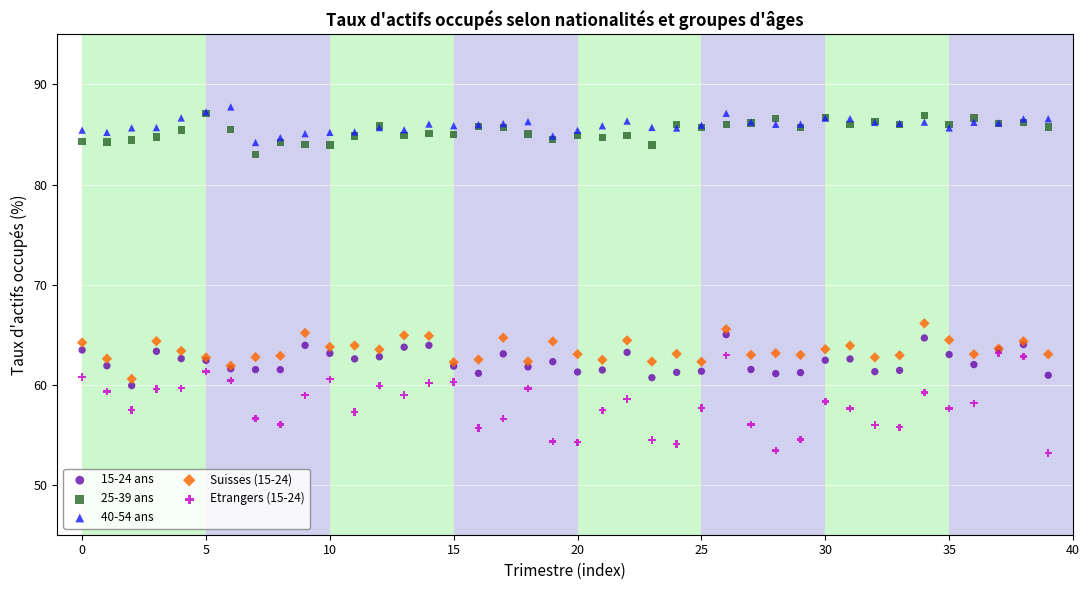

Which series has the widest spread of Y values?

Etrangers (15-24)